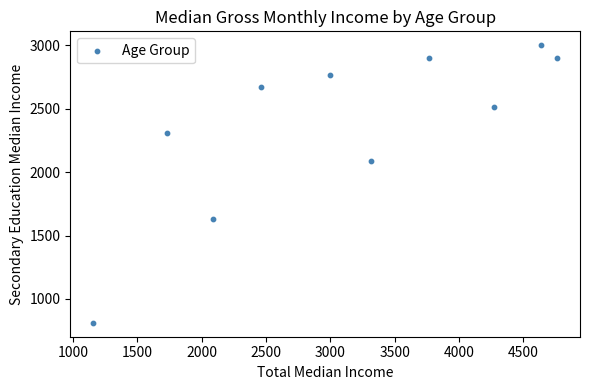

What is the average X value?

3120